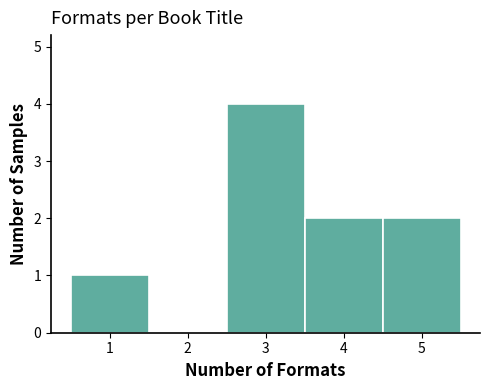

Reading left to right, transcribe this chart: for each bar, give the range it covers on the x-axis and its height. The values are not printed on the chart, so give them approximately, as read against the axis.

0.5 to 1.5: 1
1.5 to 2.5: 0
2.5 to 3.5: 4
3.5 to 4.5: 2
4.5 to 5.5: 2